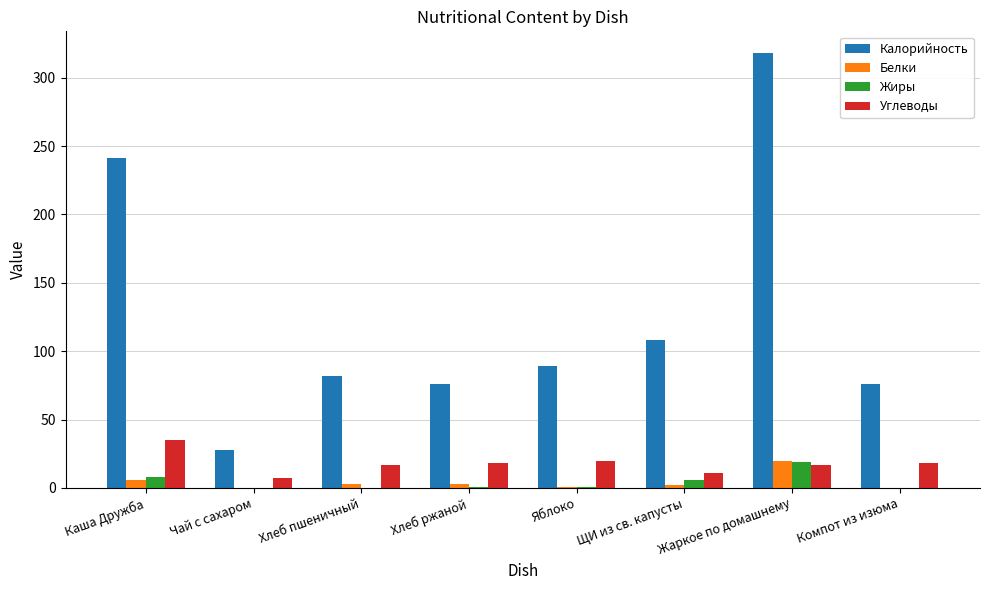

Is the value of Жиры at Яблоко greater than the value of Углеводы at Хлеб пшеничный?

No